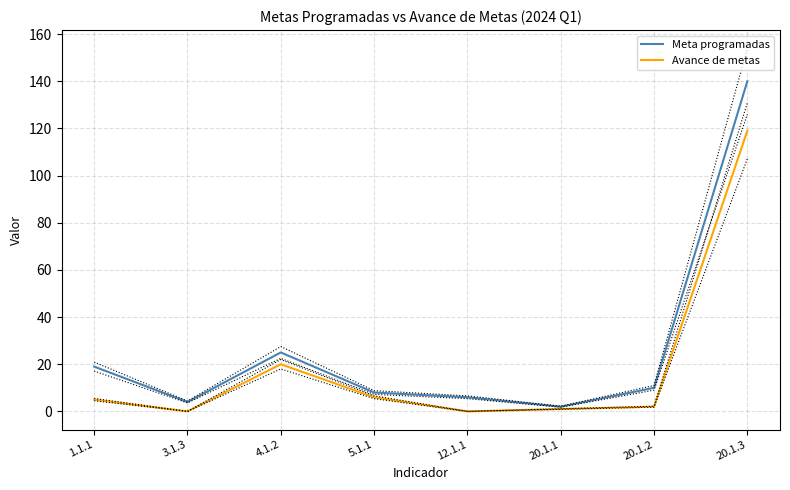

What is the sum of the Avance de metas values at 20.1.3 and 1.1.1?

124